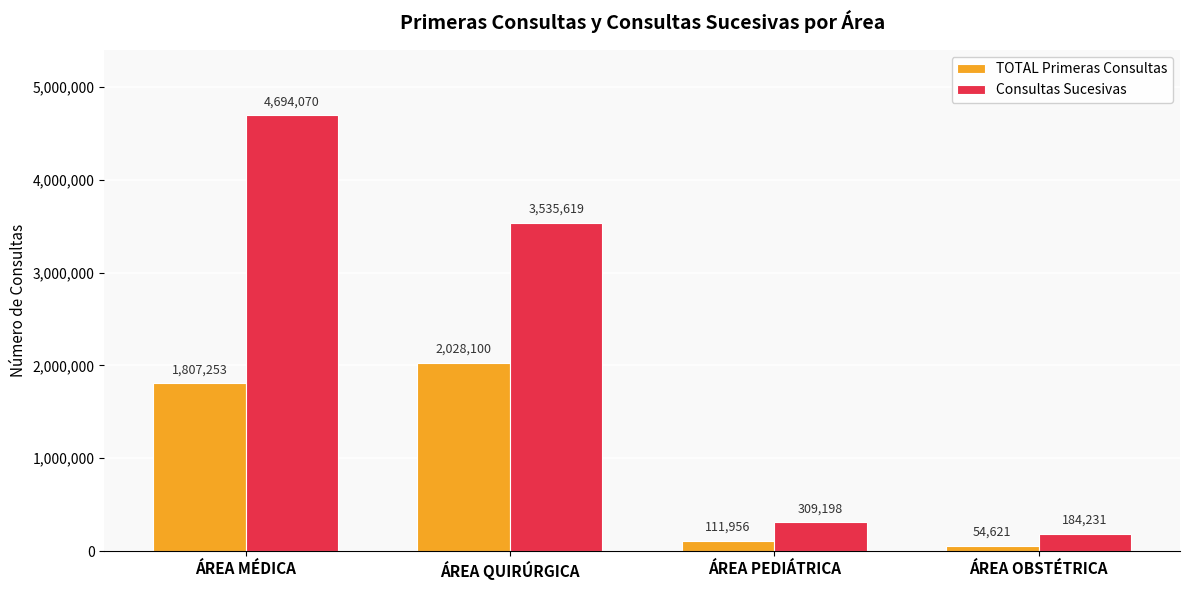

Is it true that Consultas Sucesivas equals 3535619 at ÁREA QUIRÚRGICA?

True